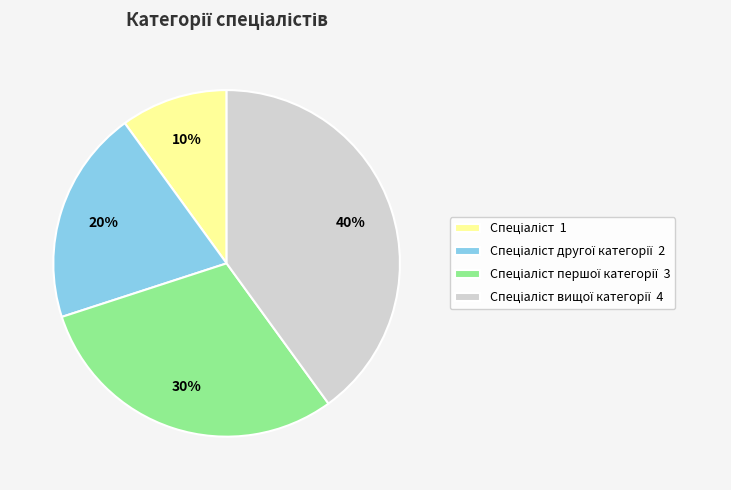

Does any single category account for the majority?

No